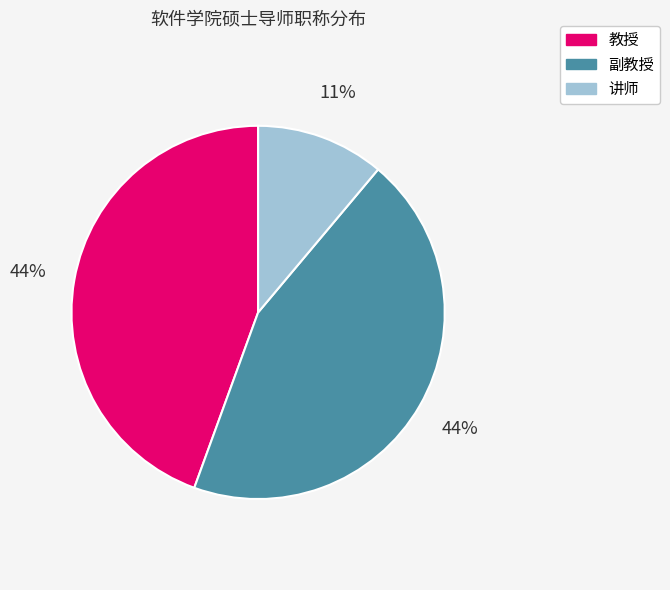

Combined, do 教授 and 副教授 account for over 50%?

Yes